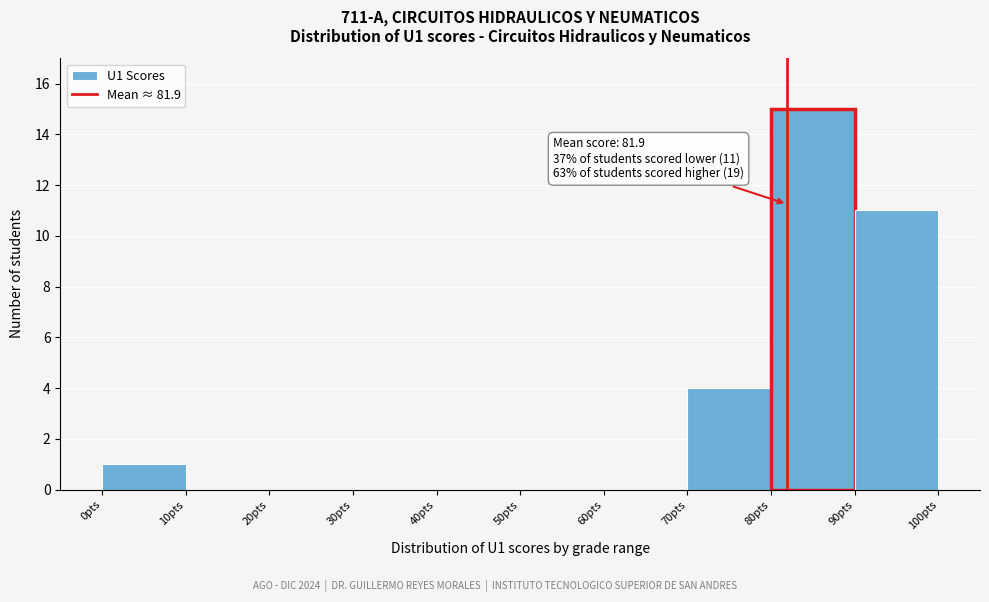

Which range on the x-axis has the tallest bar?

80 to 90